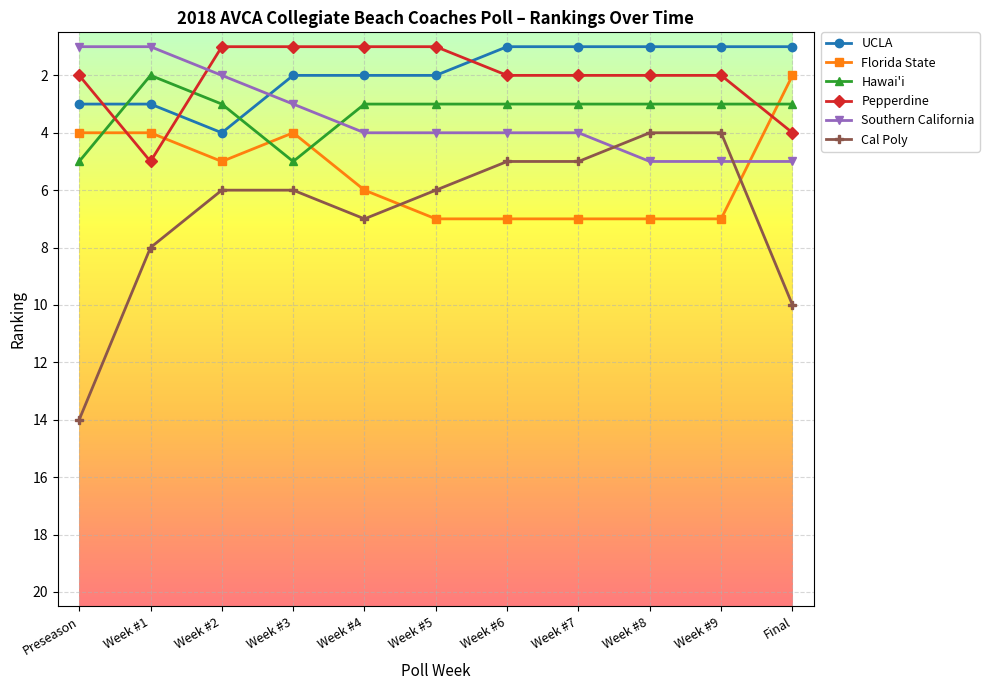

Read the Pepperdine value at Final.

4